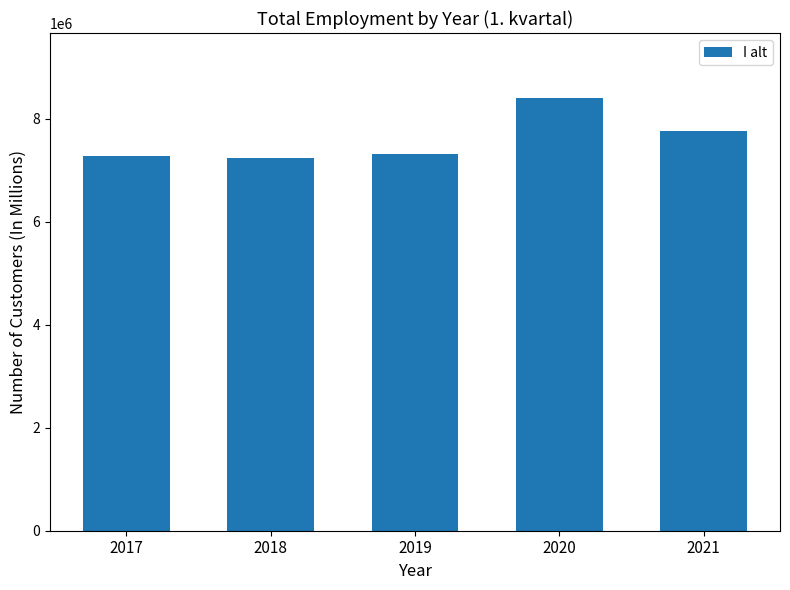

Which has a higher value, 2021 or 2017?

2021